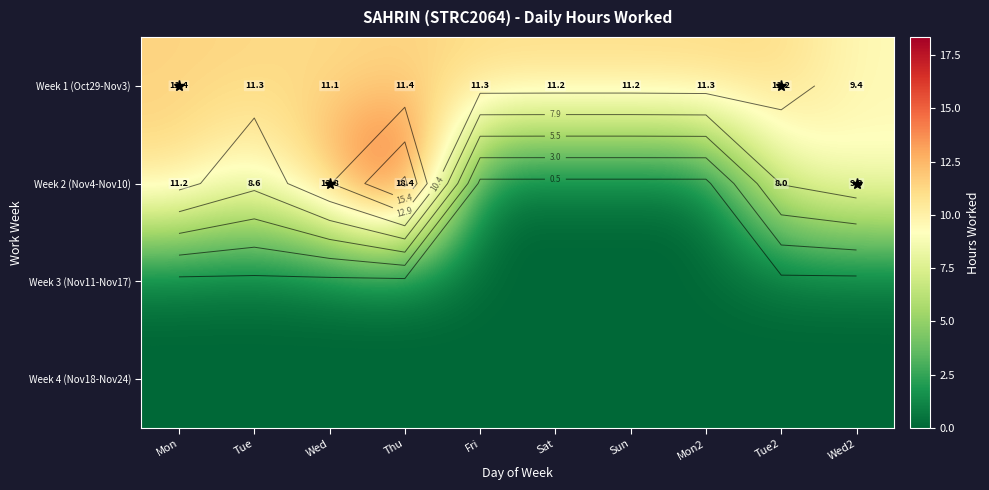

At how many categories does at least one series exceed 12?

2